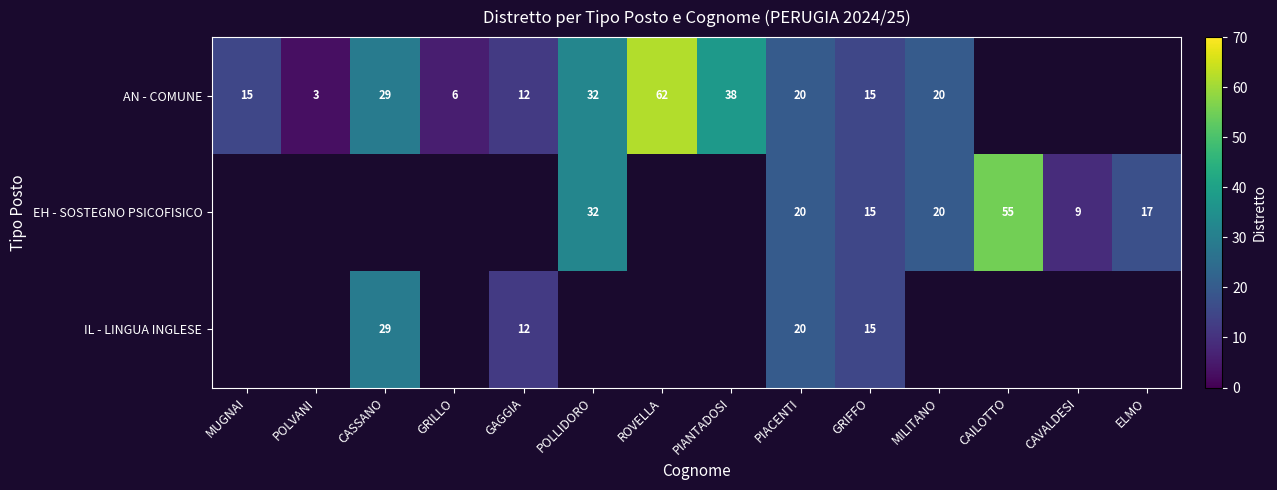

Is it true that AN - COMUNE equals 16 at CASSANO?

False